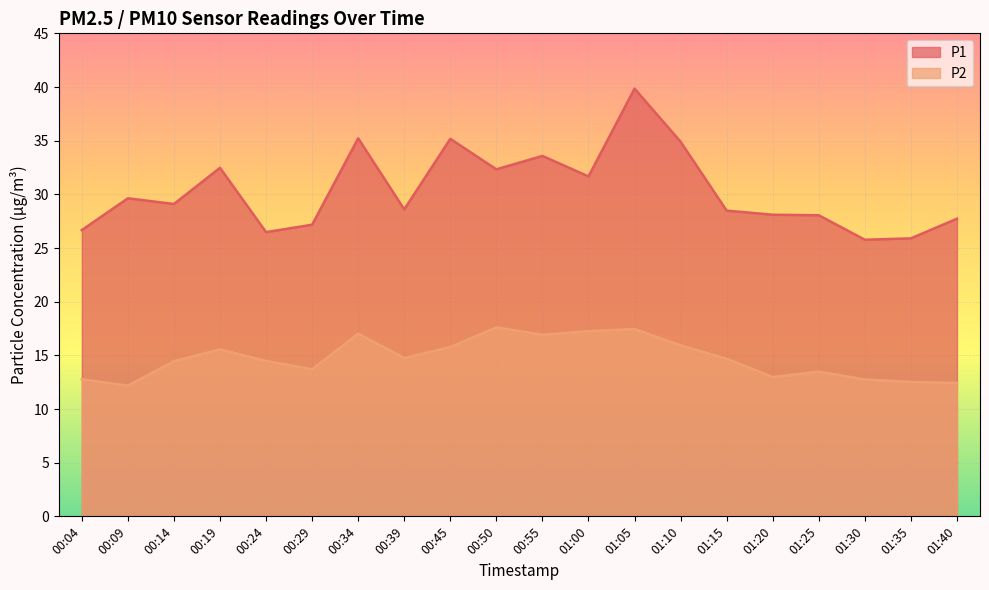

What is the sum of all P2 values?

294.7